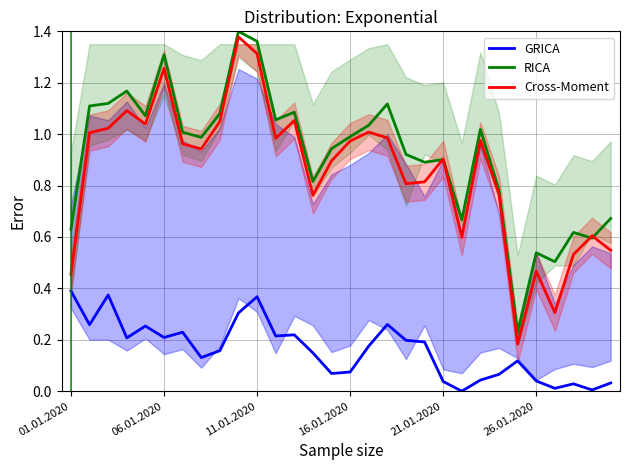

True or false: RICA has a value of 0.6 at 06.01.2020.

False